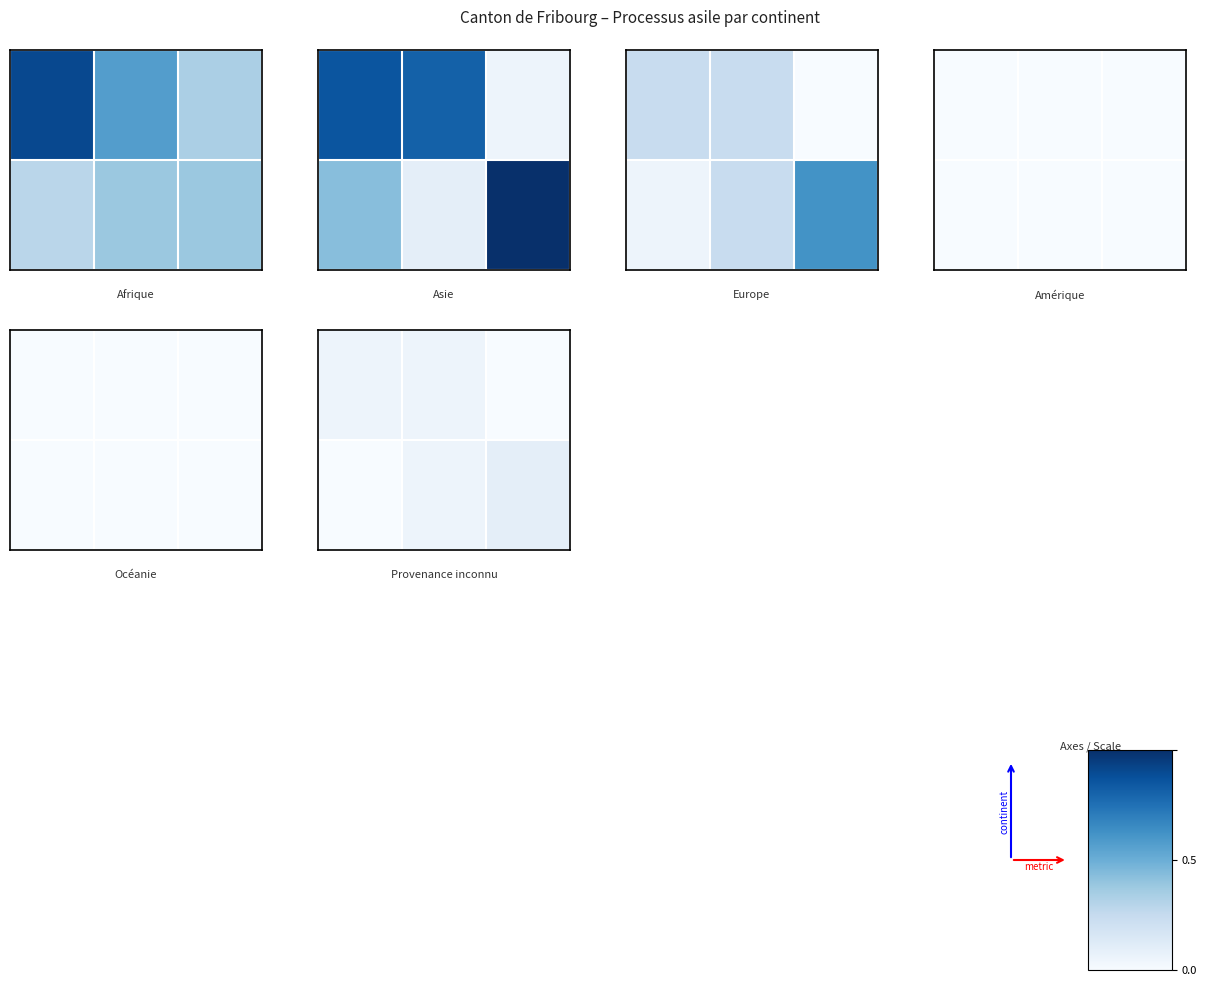

What is the total value across all series at 0.4?

2